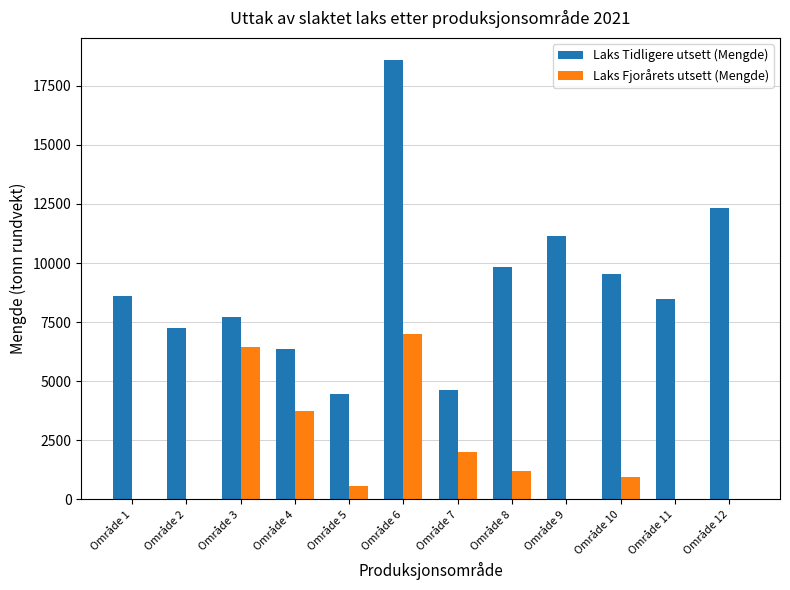

Where does the Laks Fjorårets utsett (Mengde) series first go above 939?

Område 3